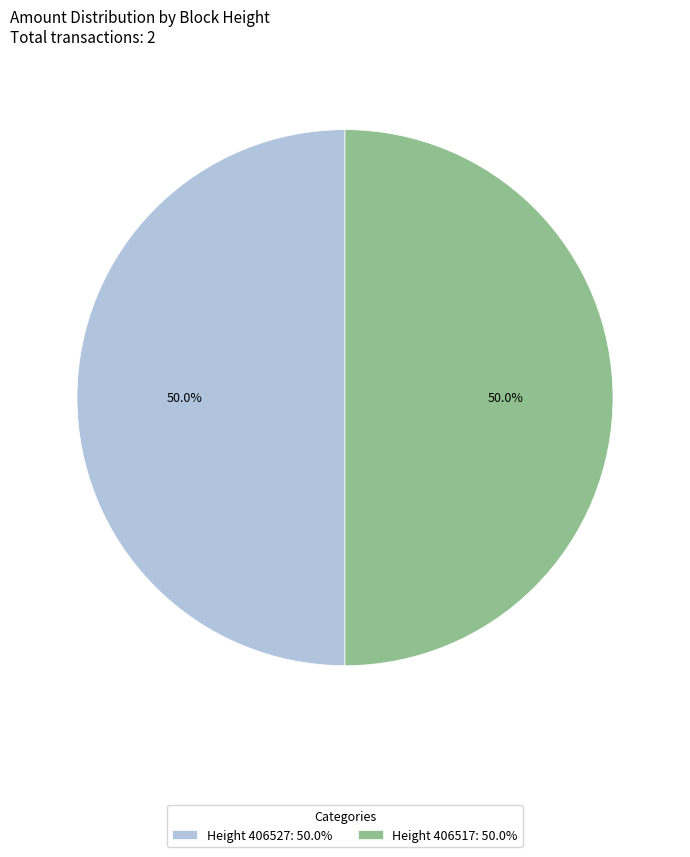

How many slices are in this pie chart?

2